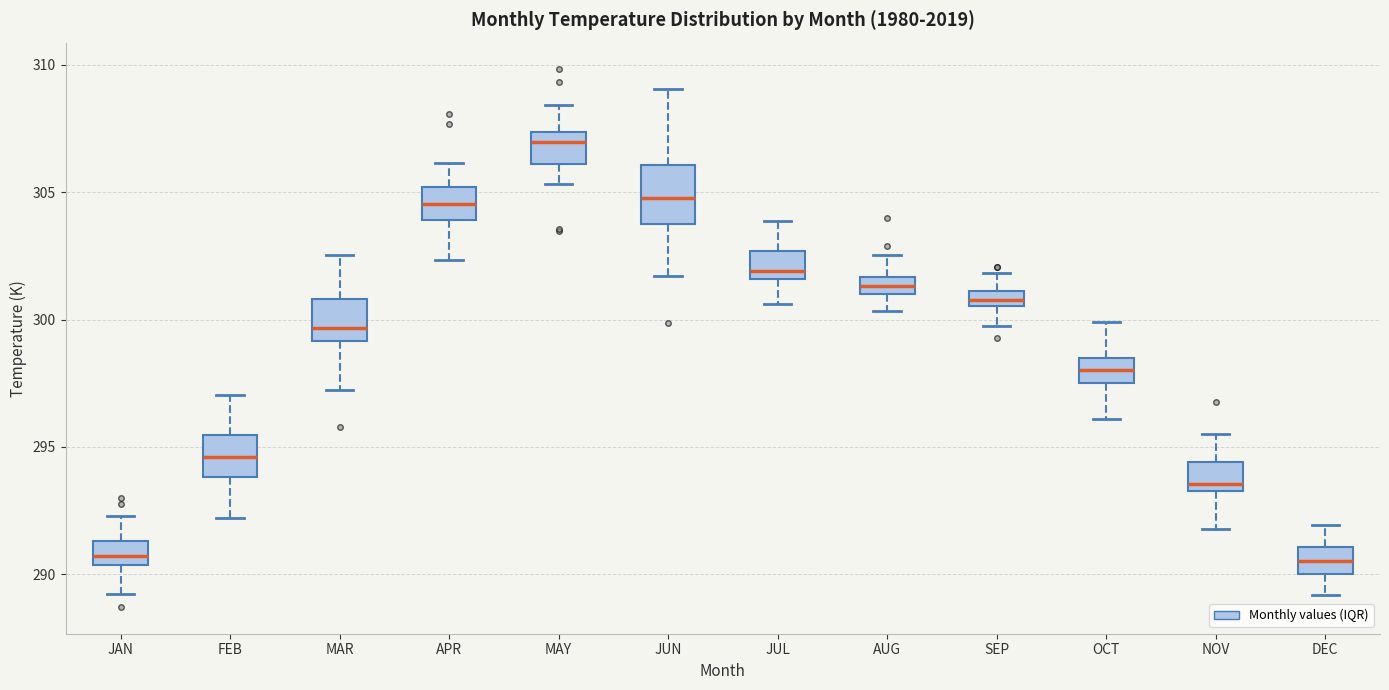

Where does the median line of the box for JUN sit on the y-axis? The values are not printed on the chart, so give them approximately, as read against the axis.

305.0